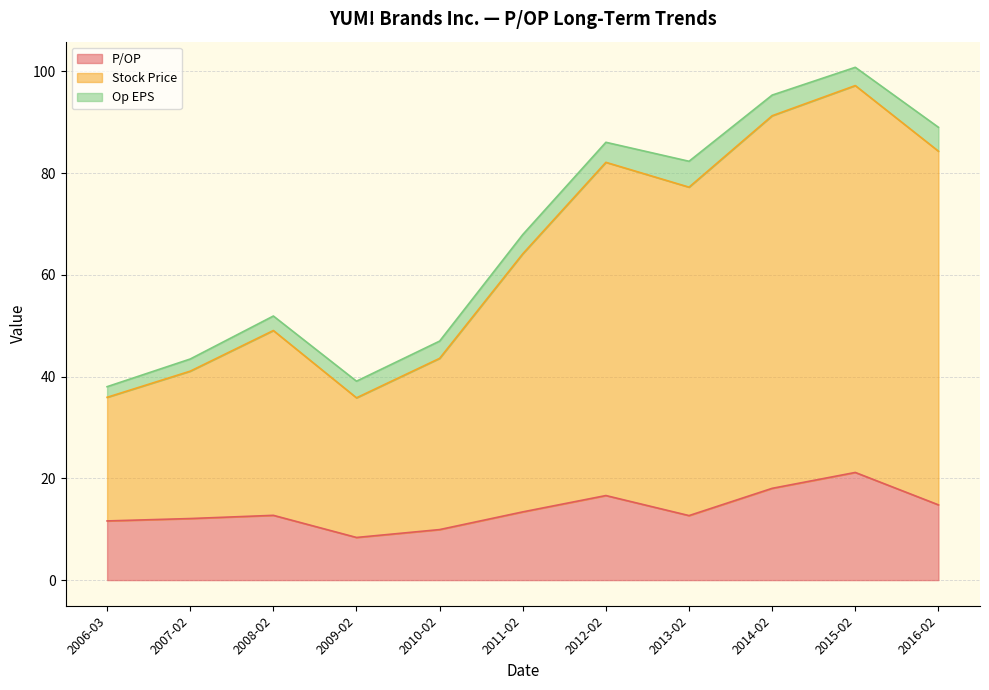

Is it true that P/OP equals 4.9 at 2010-02-17?

False